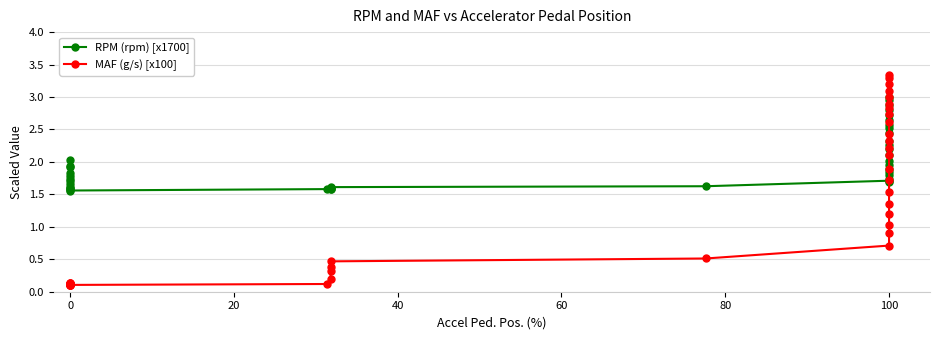

What is the difference between the second highest and minimum values in the RPM (rpm) [x1700] series?

1.4